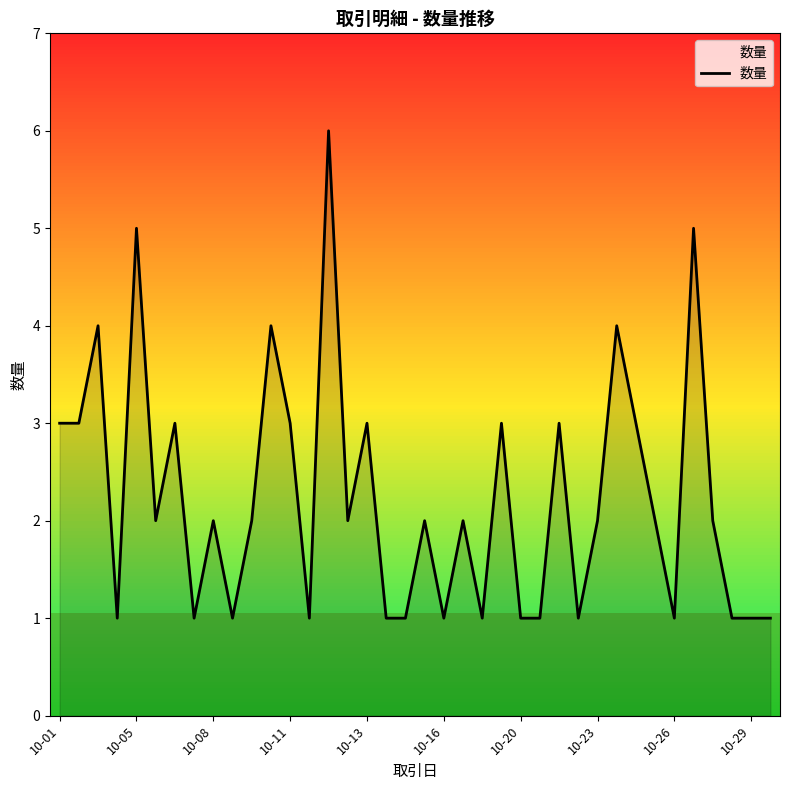

What is the difference between the maximum and minimum values?

5